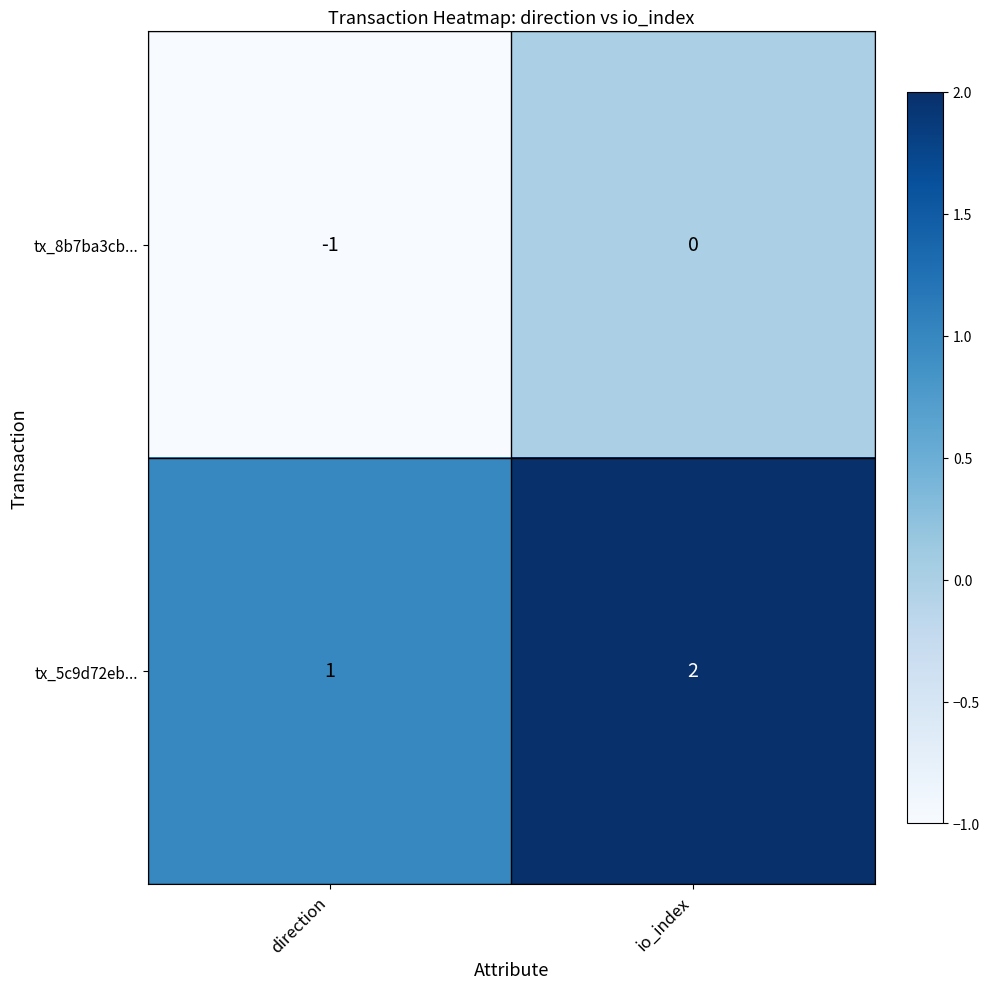

Where is tx_8b7ba3cb... nearest to the value 0?

io_index